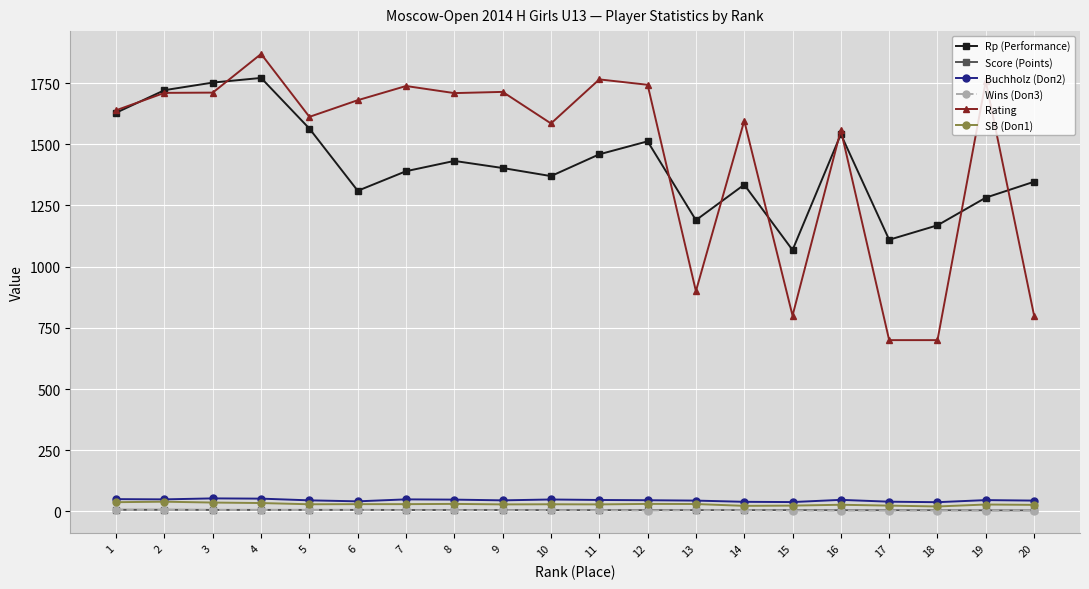

Does the chart display data point markers on the line(s)?

Yes